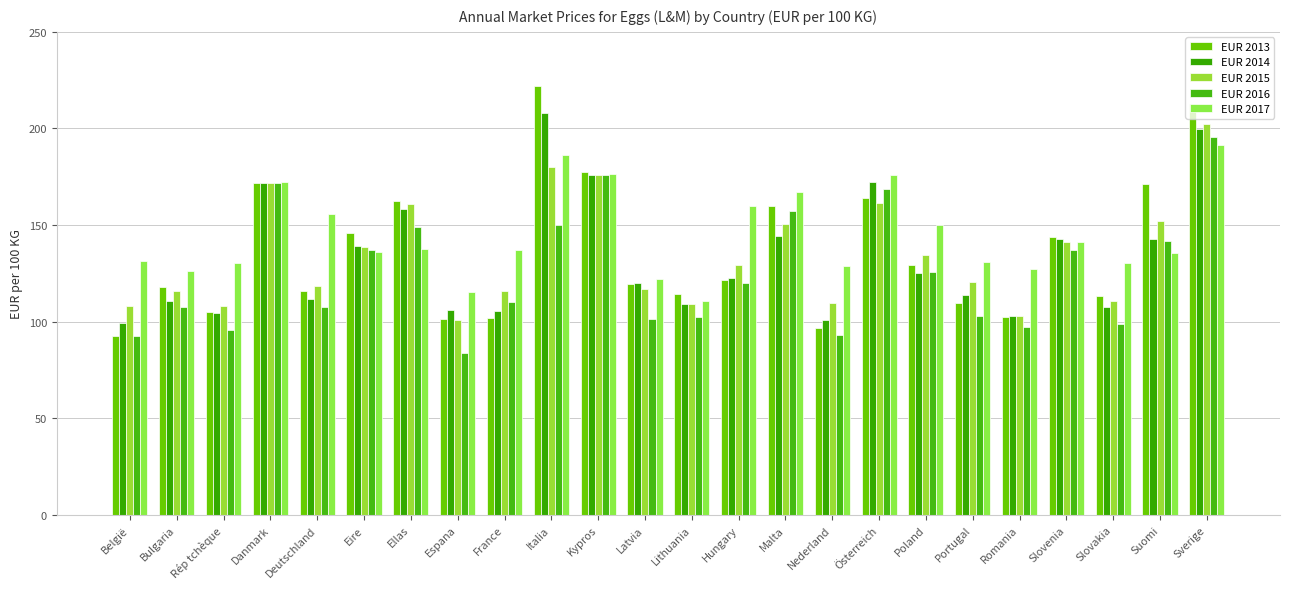

At which category is the sum across all series the highest?

Sverige